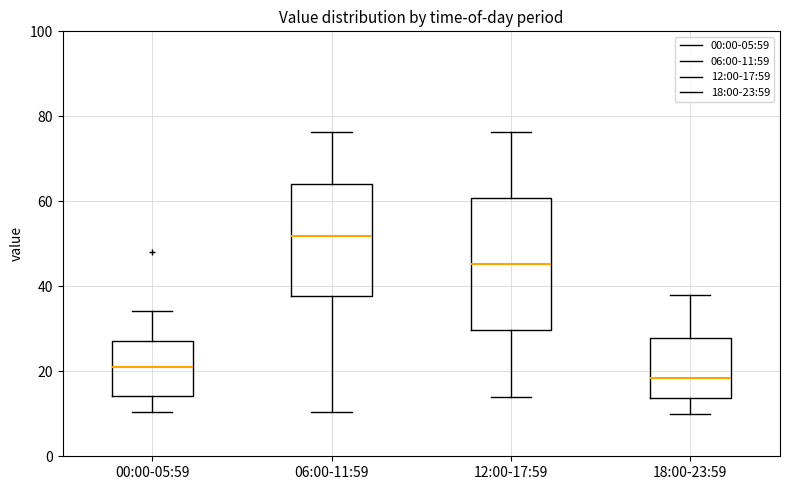

Where is the lower edge of the box for 06:00-11:59 on the y-axis? The values are not printed on the chart, so give them approximately, as read against the axis.

38